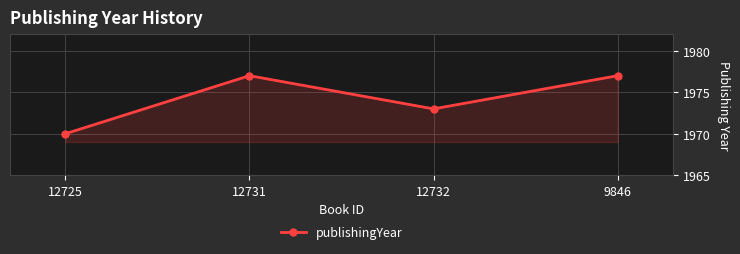

What is the value of the 1st point from the left?

1970